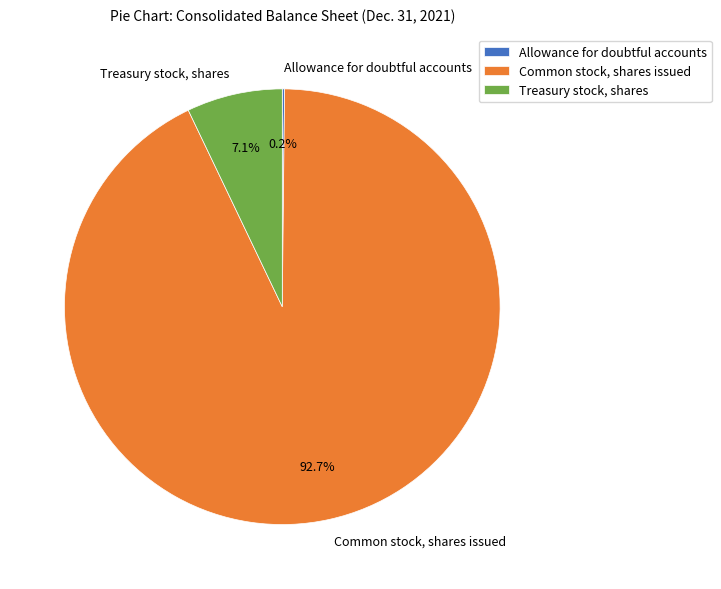

What is the largest slice in the pie chart?

Common stock, shares issued